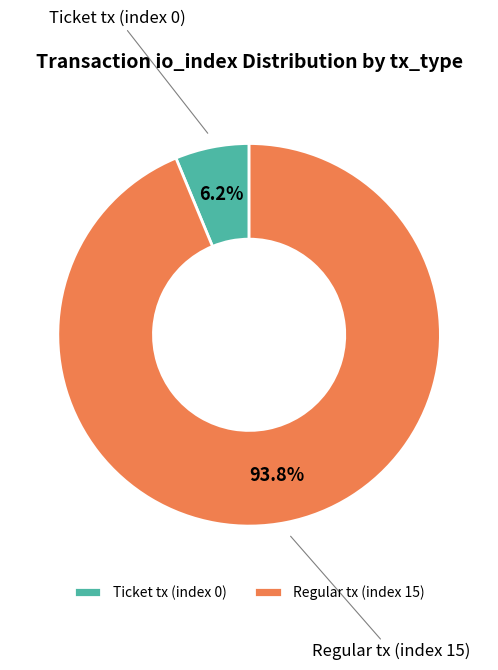

Count the number of slices in the pie.

2